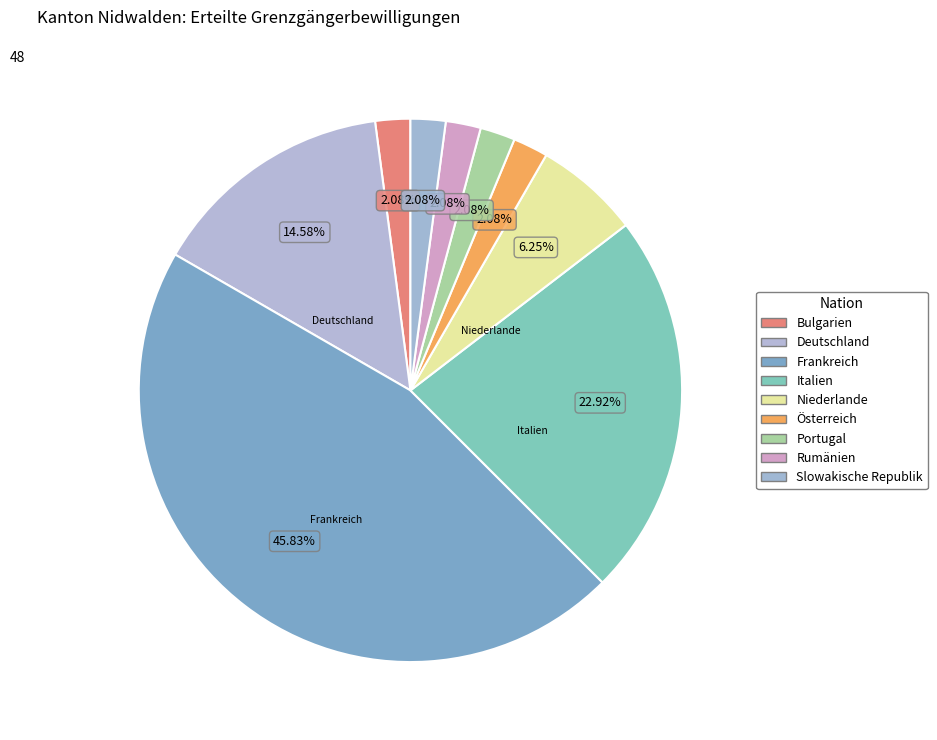

How many segments does this pie chart have?

9